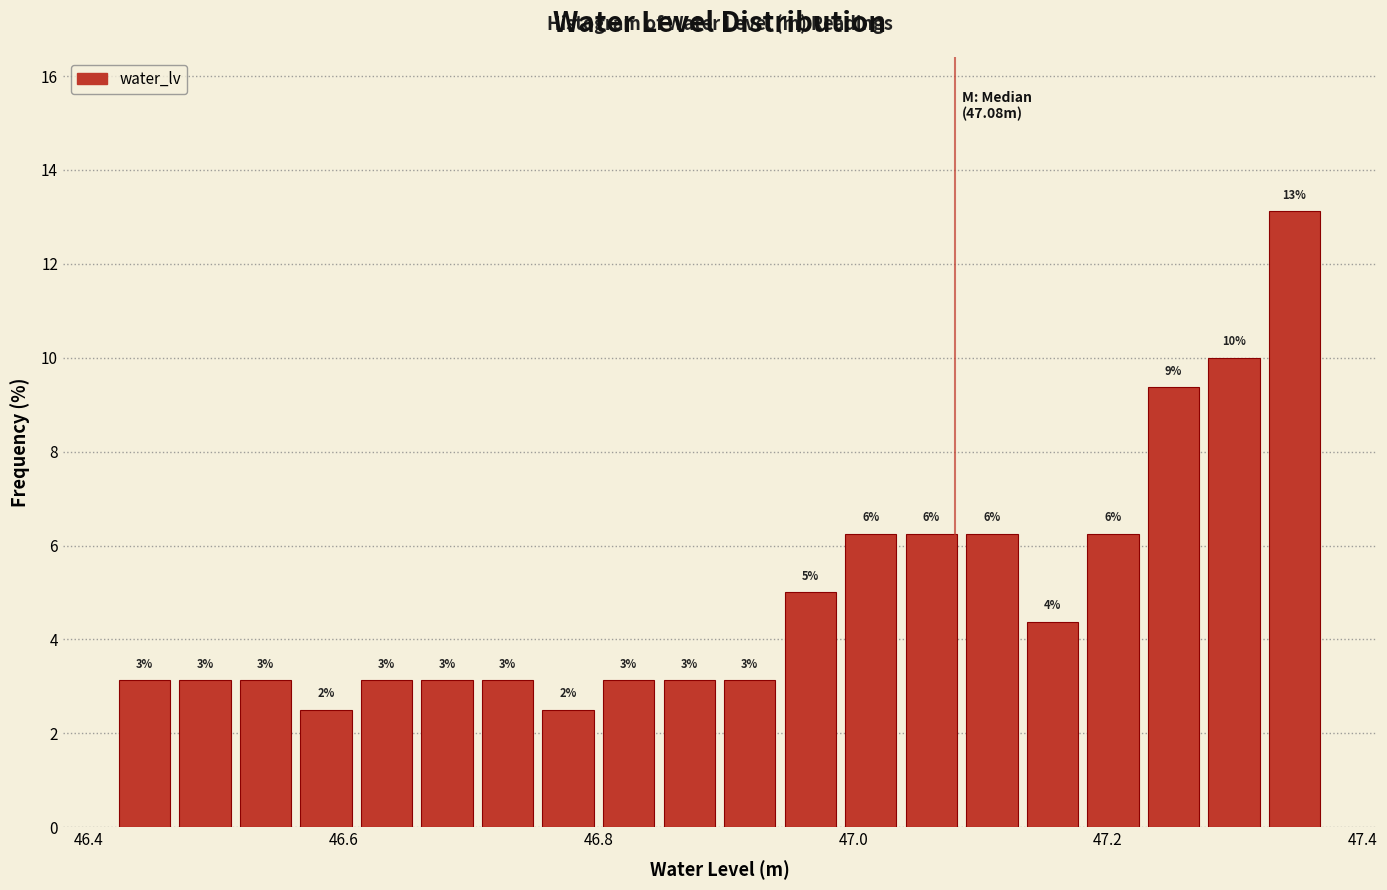

Around what value on the x-axis is the tallest bar? Give the approximate position of its centre, as read against the axis.

47.34